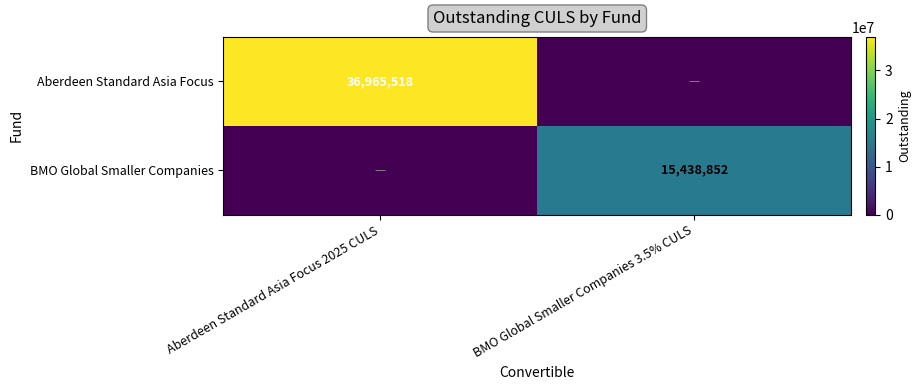

The BMO Global Smaller Companies series shows 15438852 at BMO Global Smaller Companies 3.5% CULS. True or false?

True